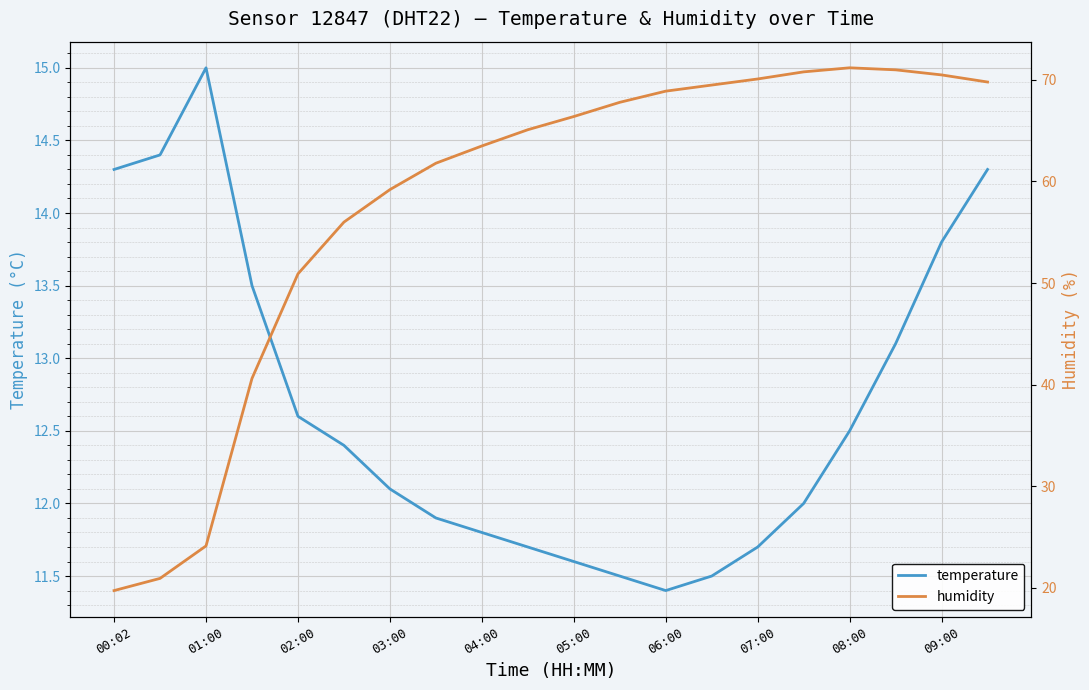

Which category has the highest value in the temperature series?

01:00